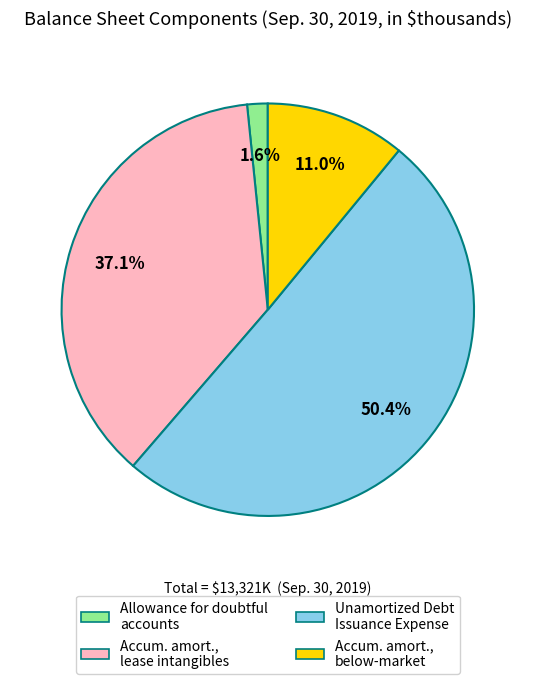

Is there any slice that represents more than half of the pie?

Yes